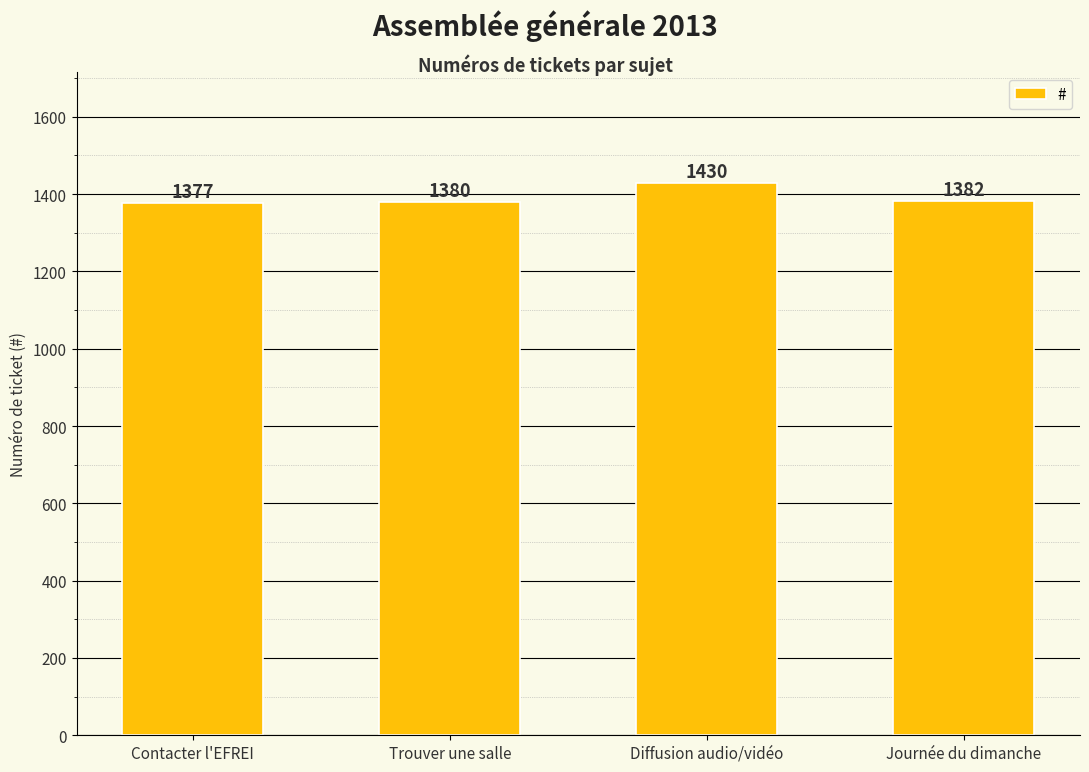

How many bars are there in total?

4